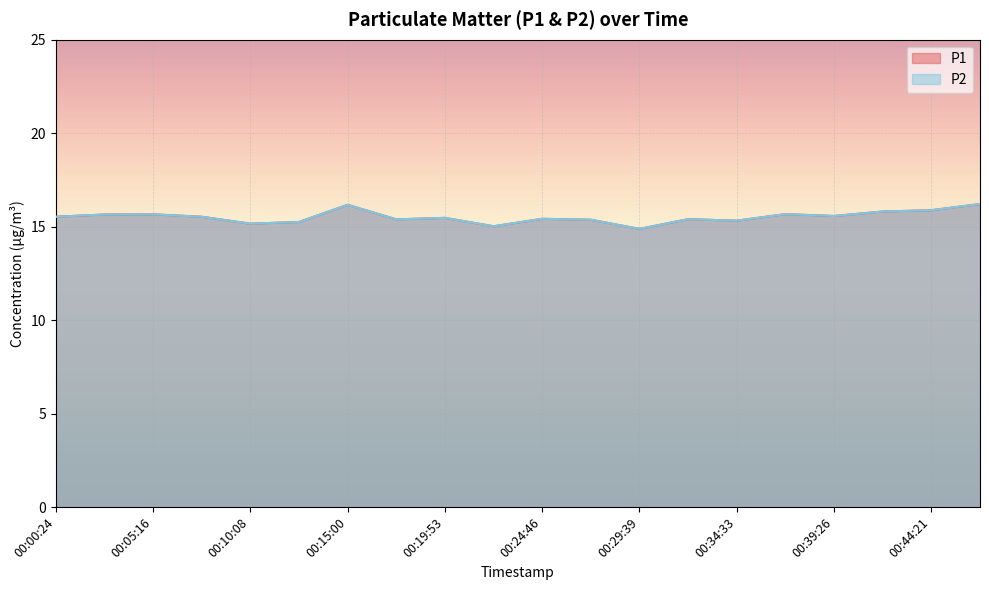

What is the lowest value of the P1 series?

14.9